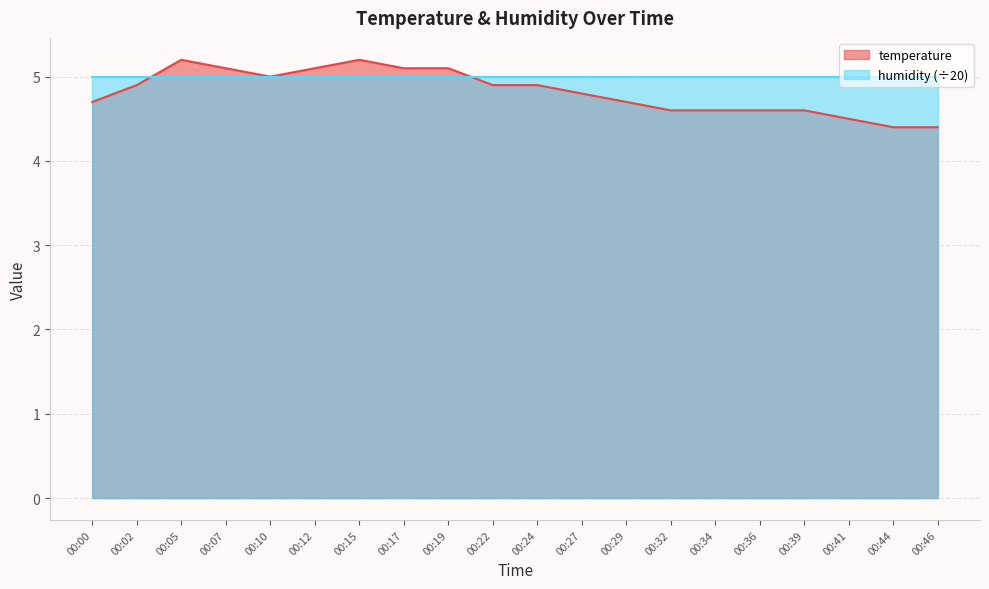

How many interior local valleys (lower than both neighbors) does the data have?

1